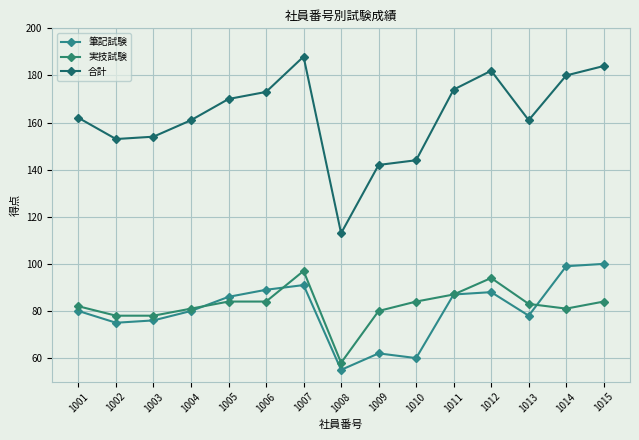

Read the 実技試験 value at 1004, to the nearest 5.

80